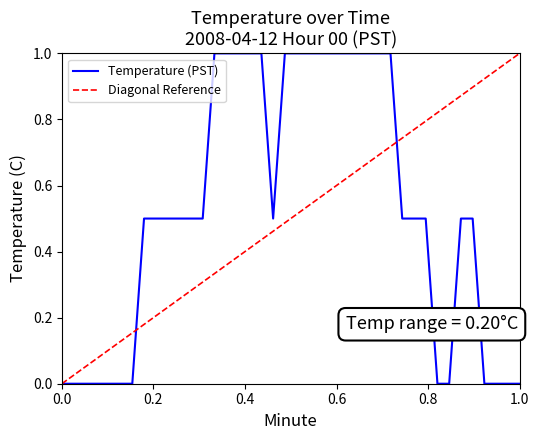

How many series are shown in this chart?

1